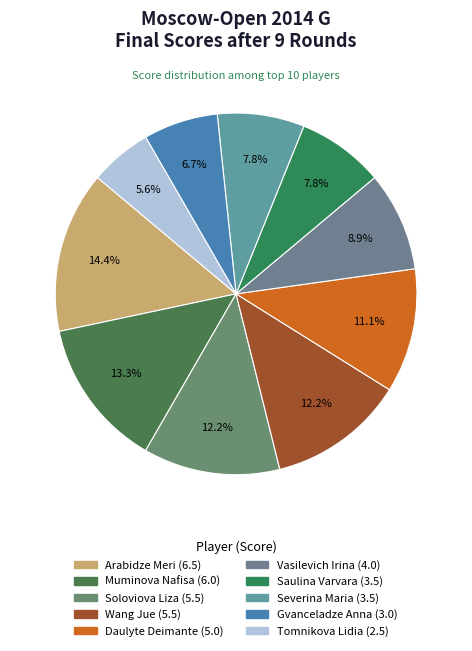

Does any single category account for the majority?

No